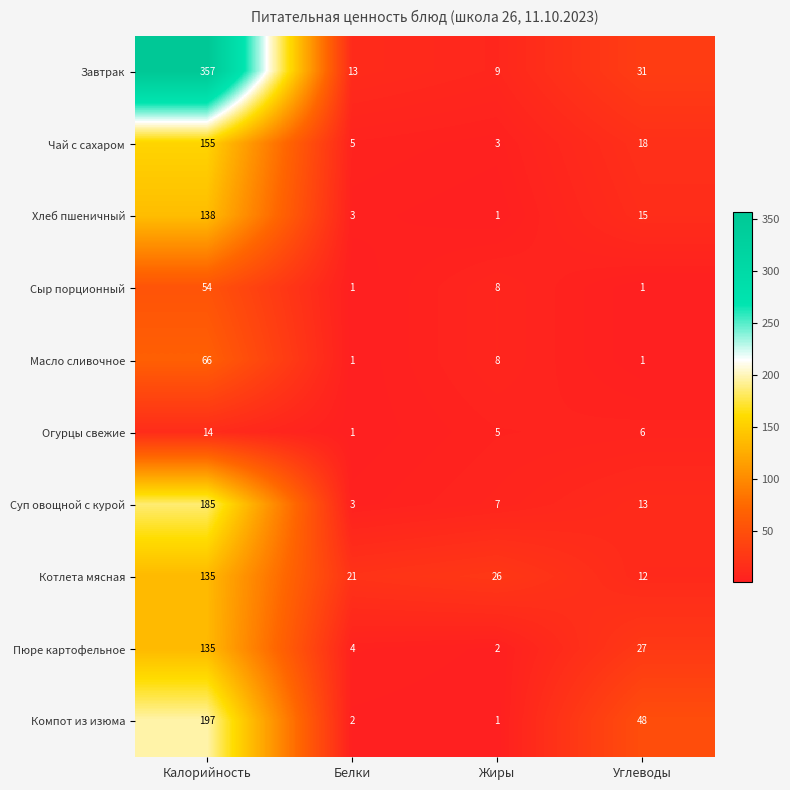

What is the sum of the Огурцы свежие values at Углеводы and Жиры?

11